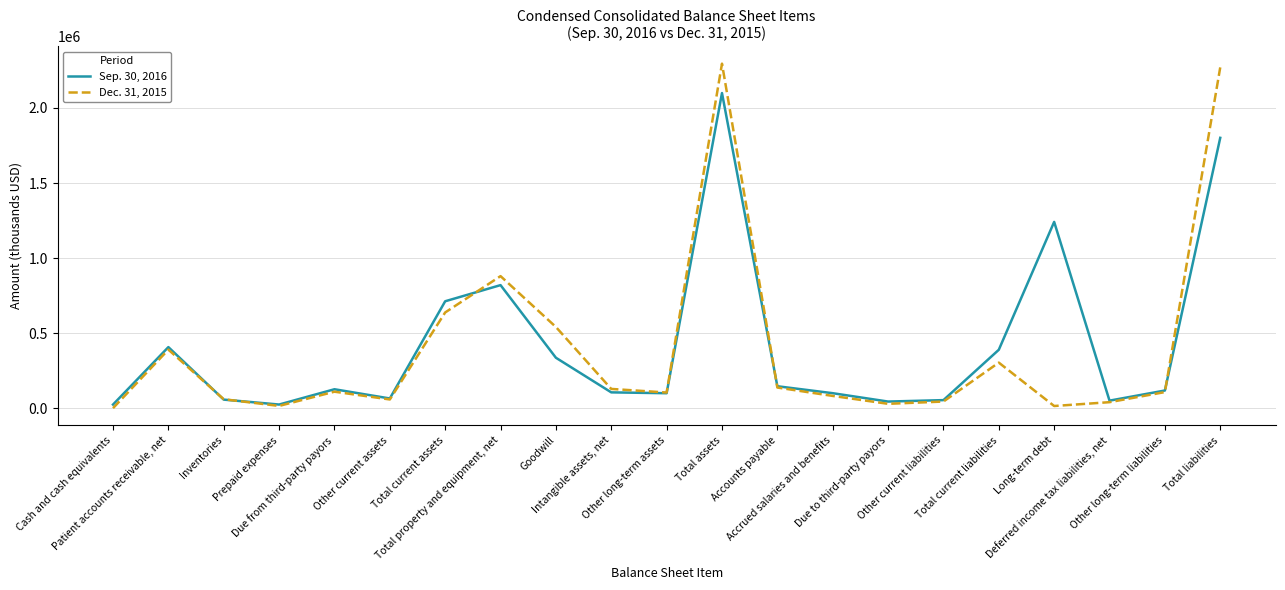

Which series has the largest total across all categories?

Sep. 30, 2016